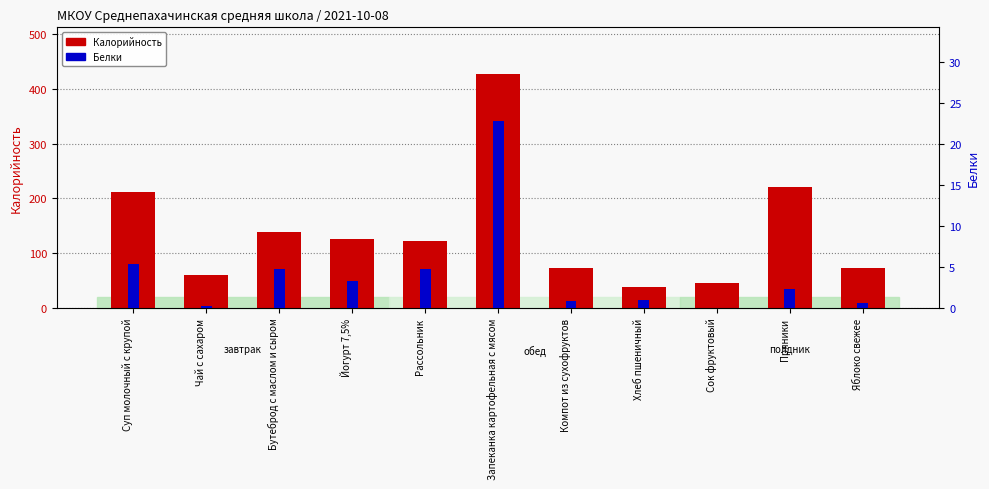

Which category has the lowest value in the Калорийность series?

Хлеб пшеничный